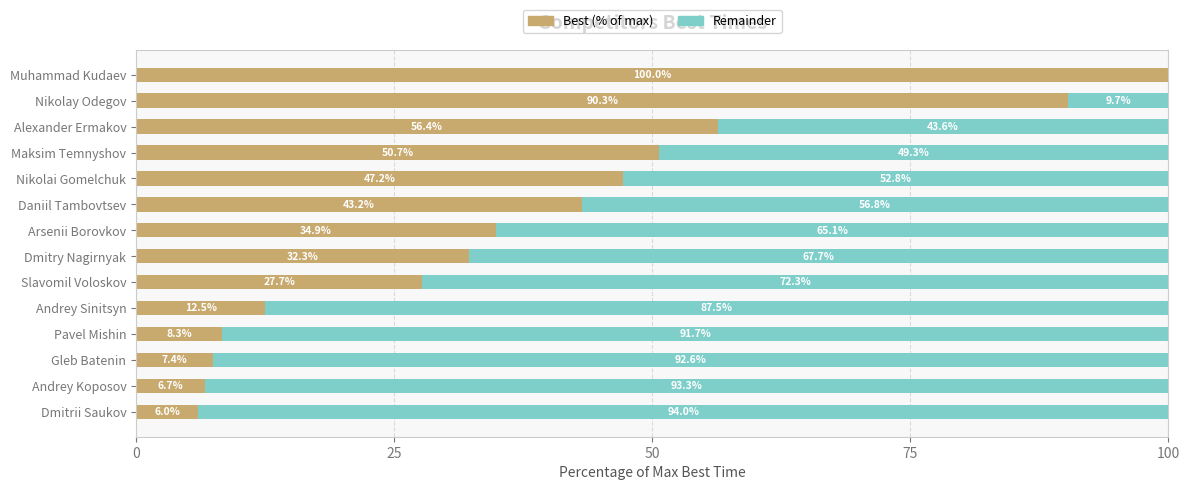

Count the number of categories in the chart.

14